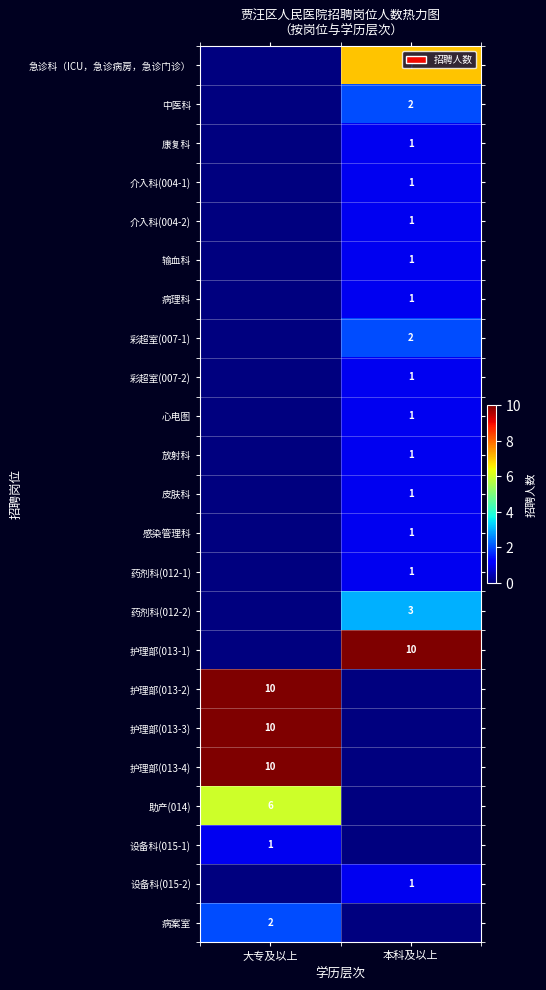

Is it true that 助产(014) equals 3 at 大专及以上?

False